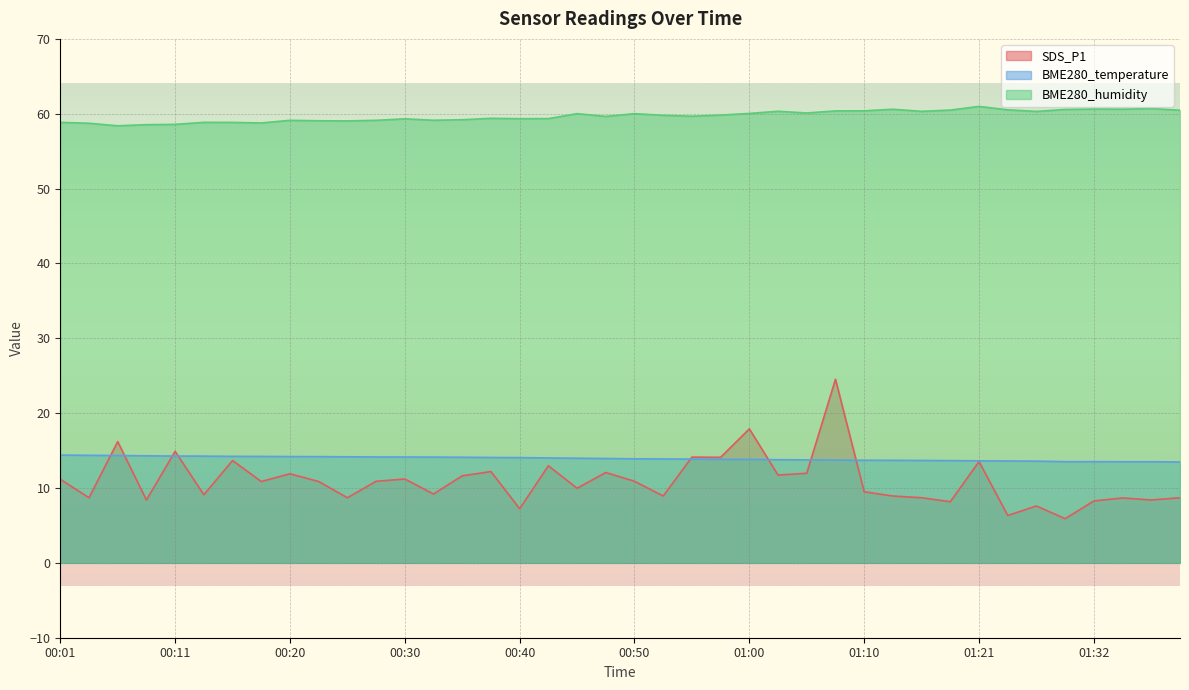

How many data points does each series have?

40